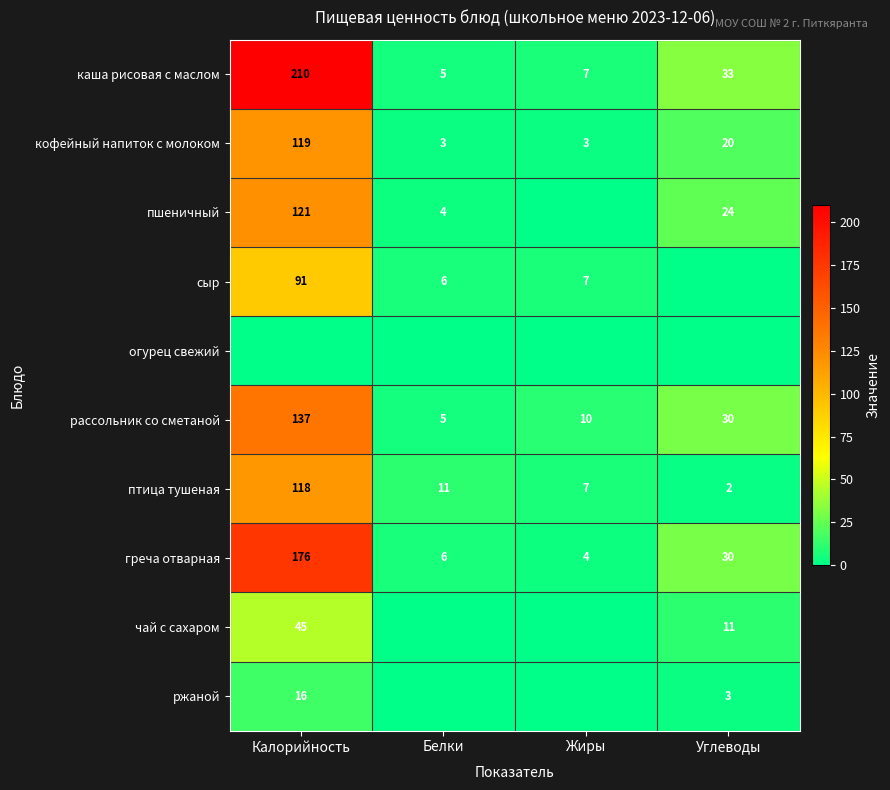

What is the difference between the греча отварная values at Углеводы and Калорийность?

146